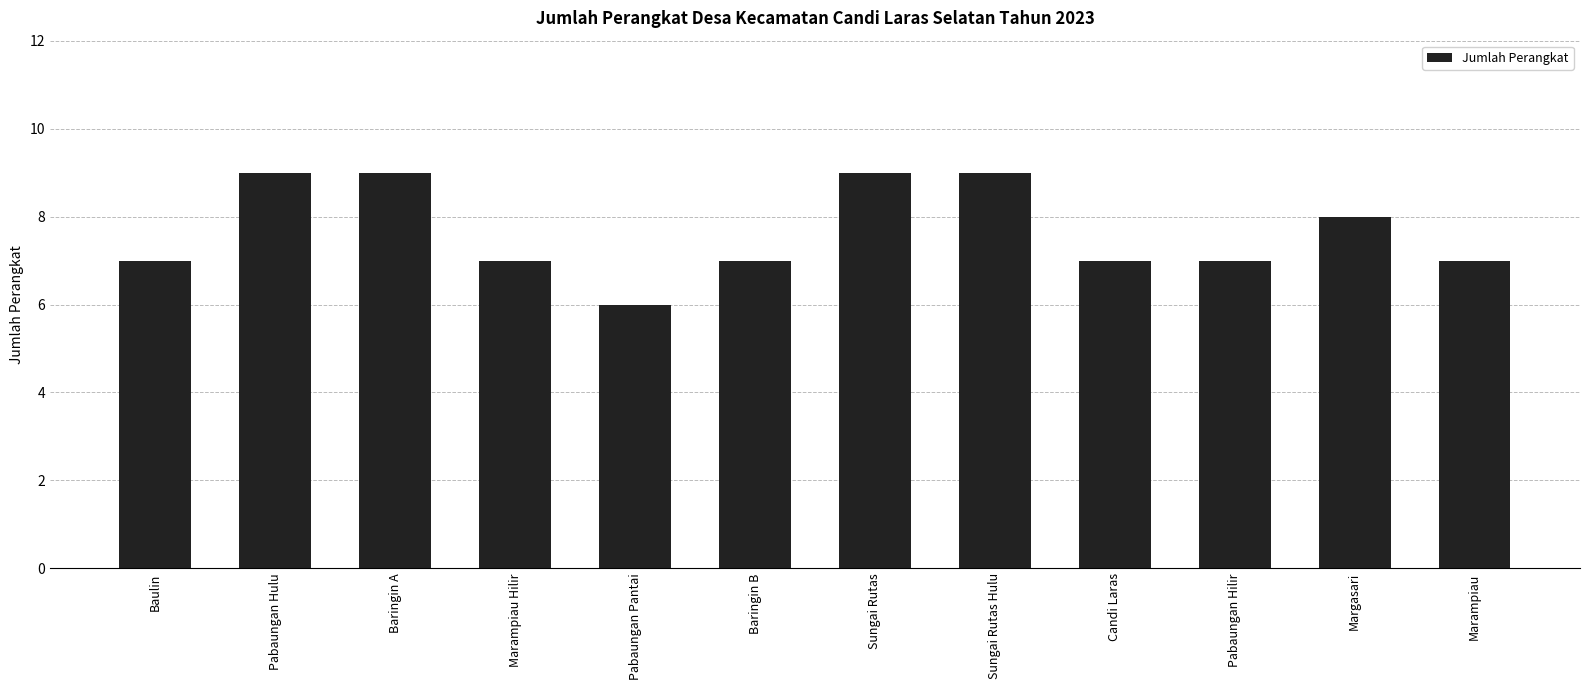

Read the value at Pabaungan Hilir.

7